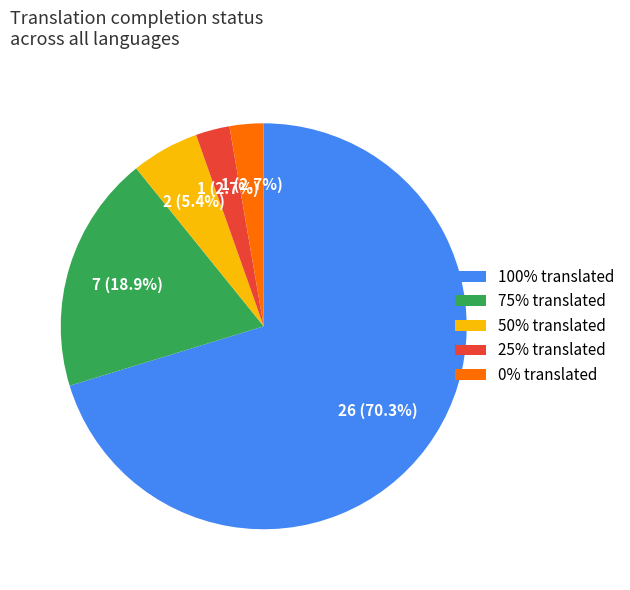

To the nearest percent, what is the average slice percentage?

20%